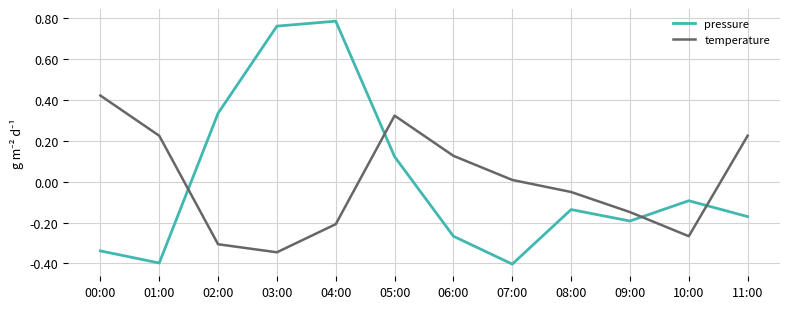

True or false: pressure has more than 0 points higher than both neighbors.

True